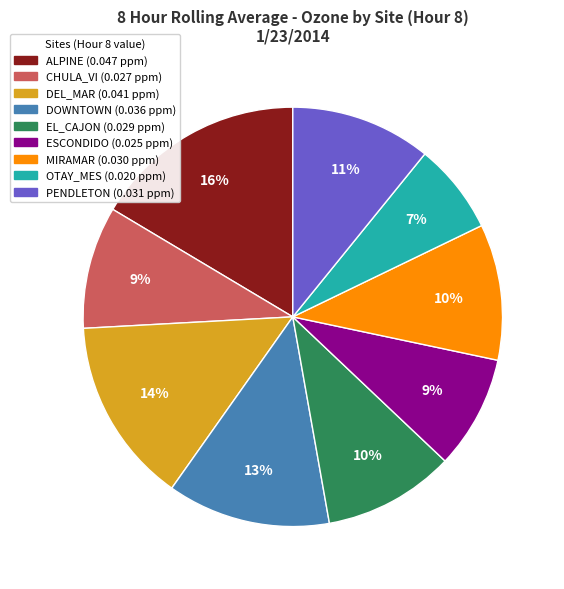

Is the sum of ALPINE and DEL_MAR greater than half?

No